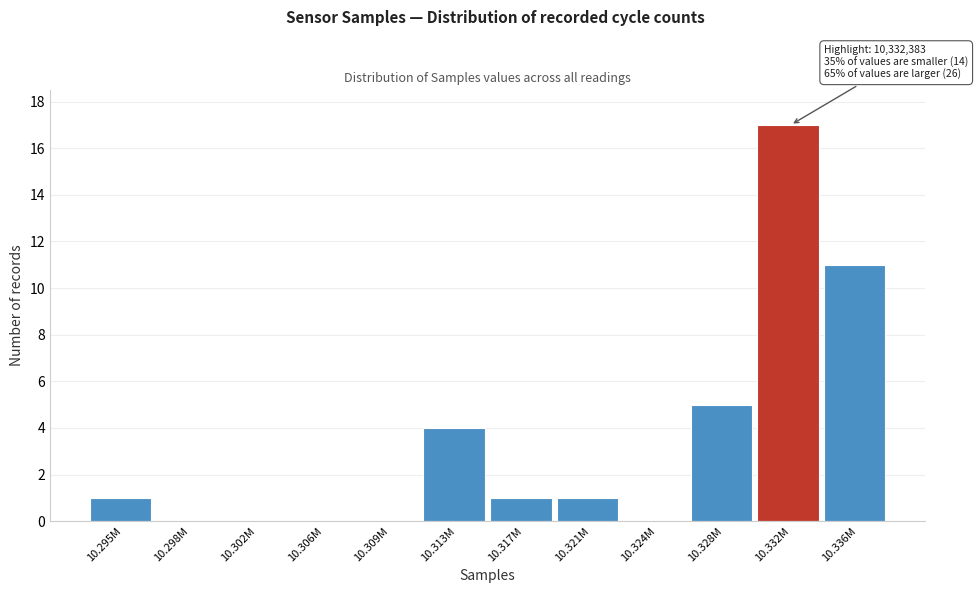

Reading left to right, extract all data points from this chart.

10.295M=1	10.298M=0	10.302M=0	10.306M=0	10.309M=0	10.313M=4	10.317M=1	10.321M=1	10.324M=0	10.328M=5	10.332M=17	10.336M=11